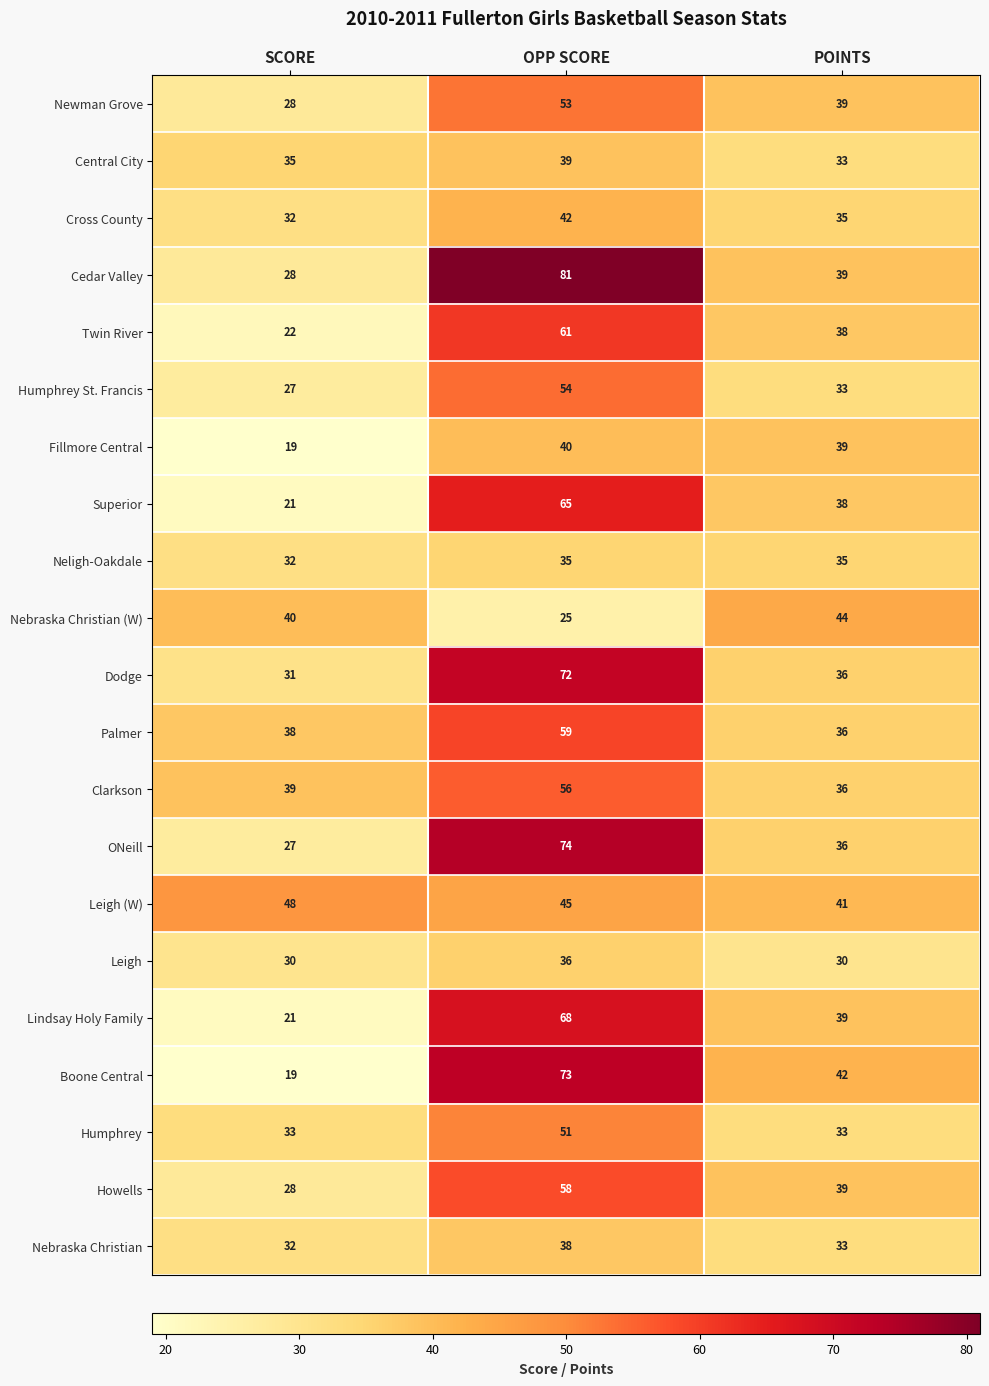

Rank the series by their maximum value, from lowest to highest.

Neligh-Oakdale, Leigh, Nebraska Christian, Central City, Fillmore Central, Cross County, Nebraska Christian (W), Leigh (W), Humphrey, Newman Grove, Humphrey St. Francis, Clarkson, Howells, Palmer, Twin River, Superior, Lindsay Holy Family, Dodge, Boone Central, ONeill, Cedar Valley